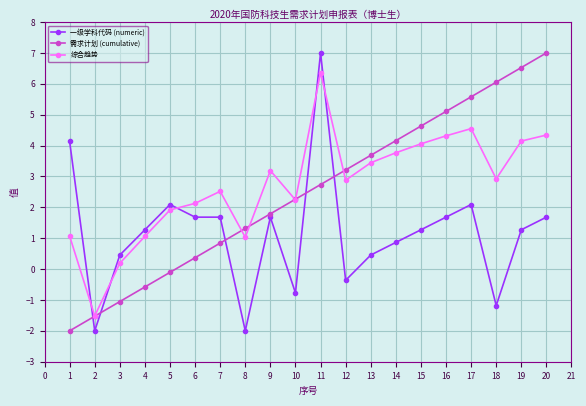

What is the difference between the highest and lowest values at 18?

7.2